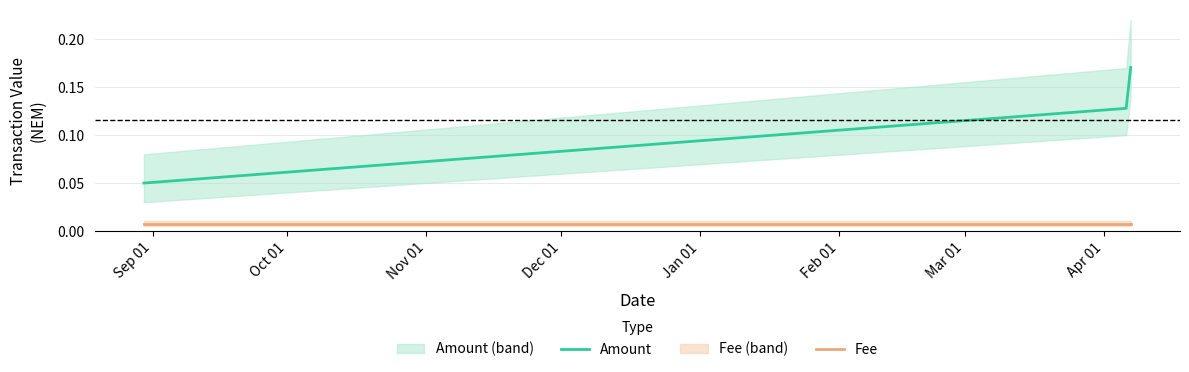

What is the value of the Amount point at the 3rd from the left?

0.2